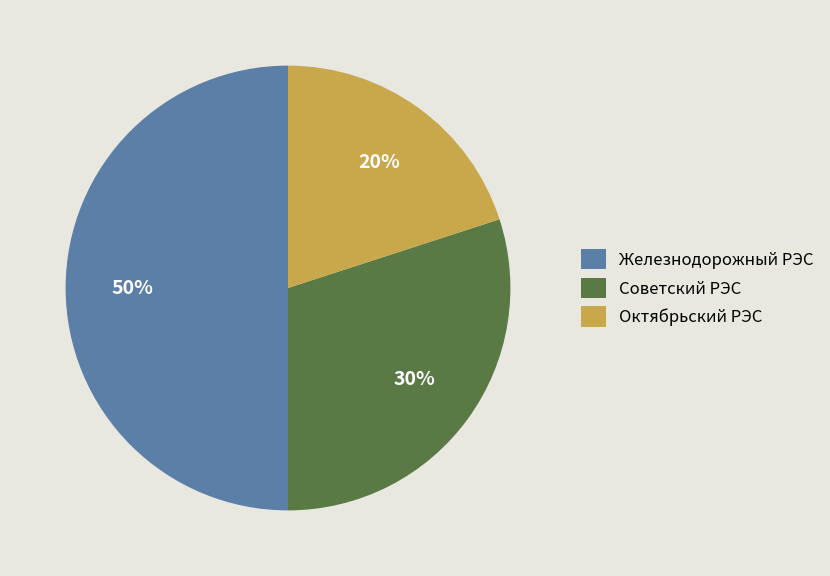

Which slice is the largest?

Железнодорожный РЭС